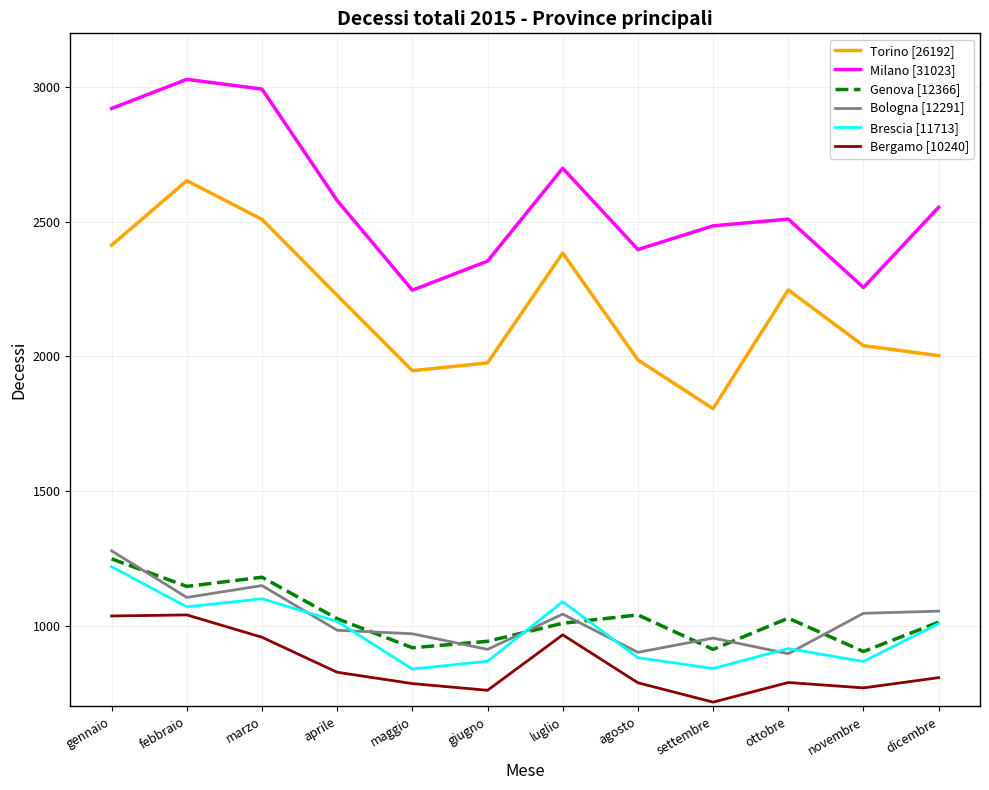

The Brescia [11713] series shows 410 at febbraio. True or false?

False